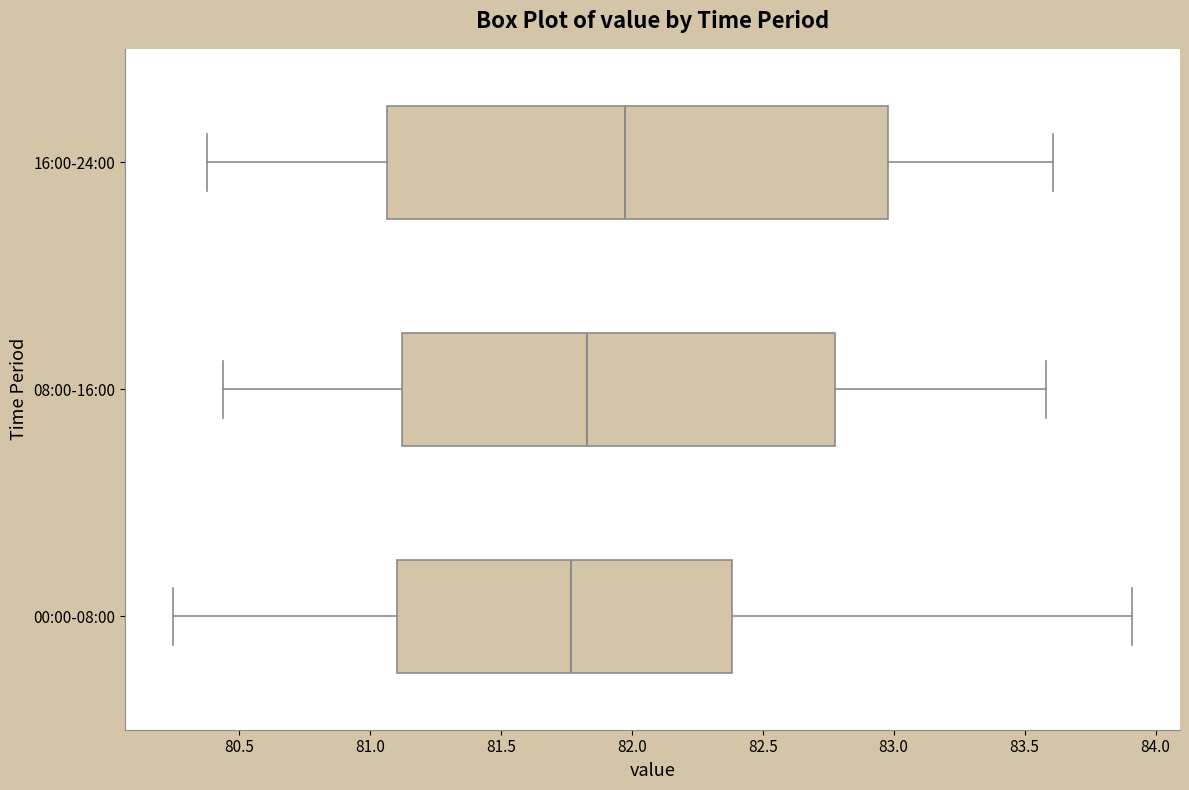

Reading bottom to top, transcribe this box plot: for each box, give where its median line is, the range the box spans, and where its two whiskers end, as read against the x-axis. The values are not printed on the chart, so give them approximately, as read against the axis.

00:00-08:00: median 81.75, box 81.10 to 82.40, whiskers 80.25 to 83.90
08:00-16:00: median 81.85, box 81.15 to 82.80, whiskers 80.45 to 83.60
16:00-24:00: median 82.00, box 81.05 to 83.00, whiskers 80.40 to 83.60